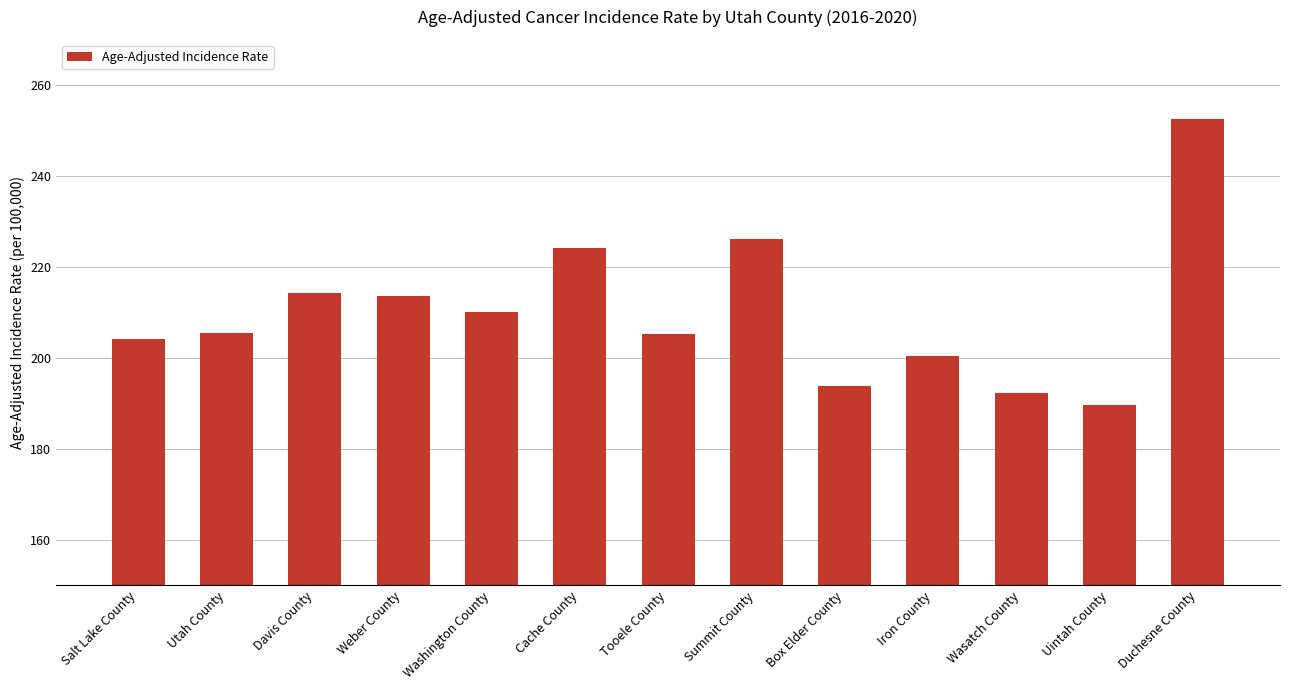

What is the difference between the maximum and minimum values?

62.8